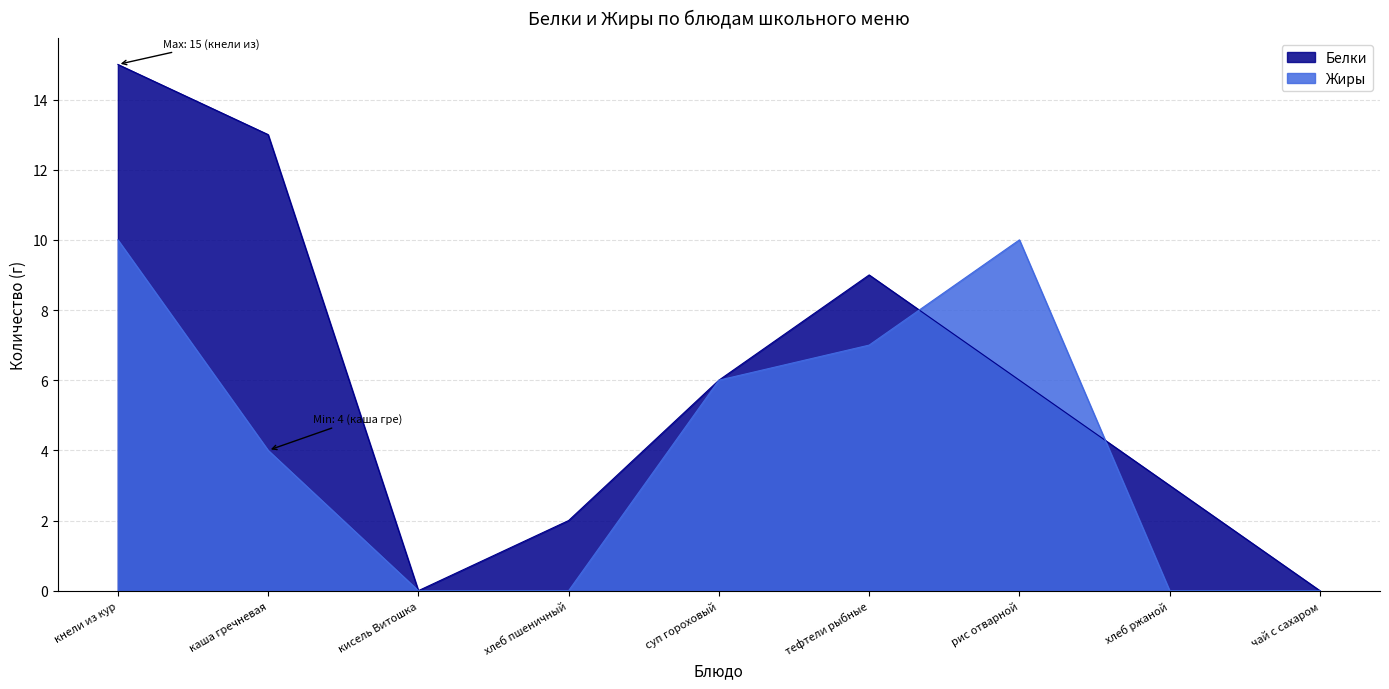

Does the chart have visible grid lines?

Yes